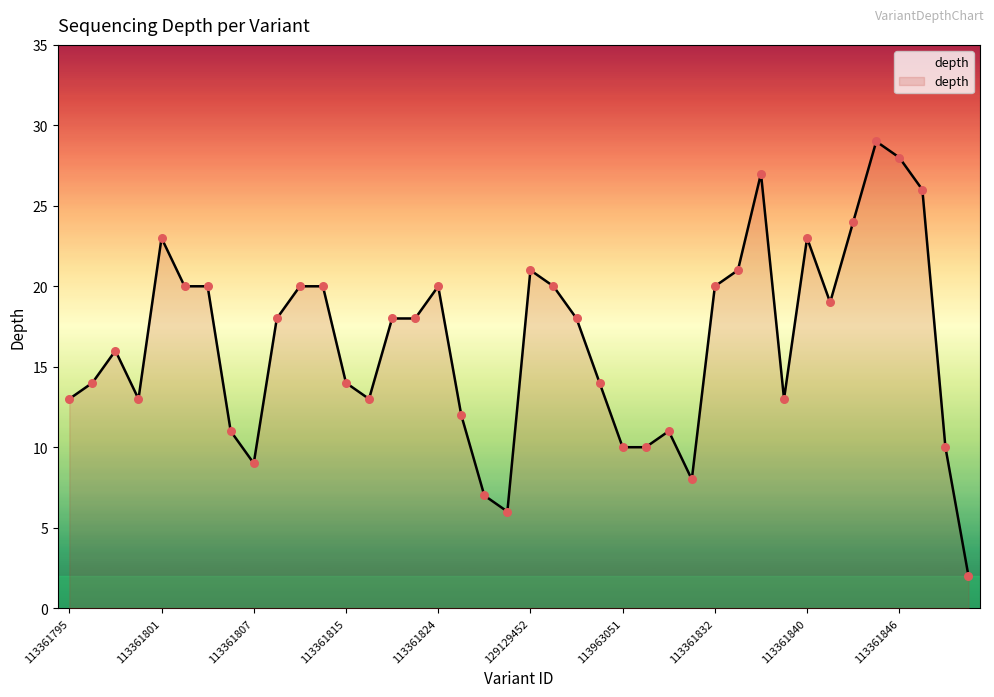

What is the greatest value displayed?

29